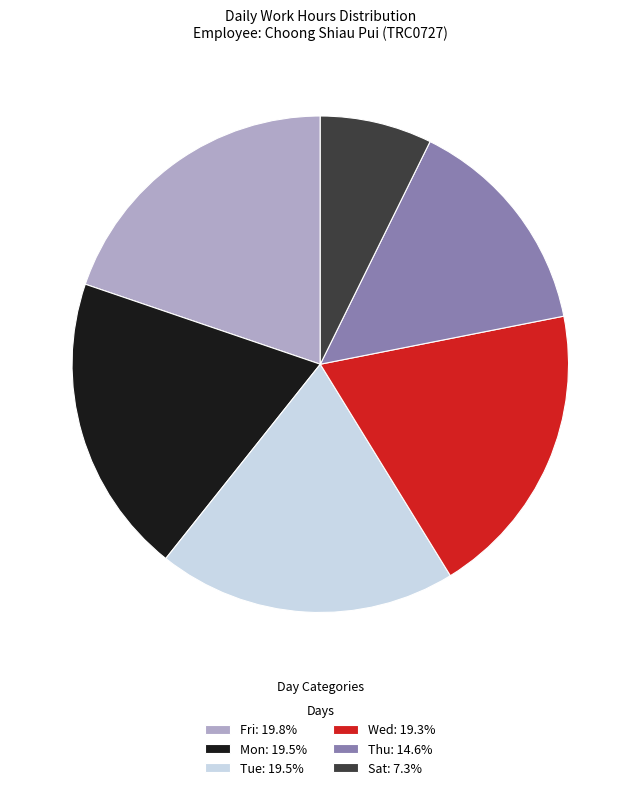

Approximately how many times larger is the value at Tue: 19.5% compared to Thu: 14.6%?

1.3